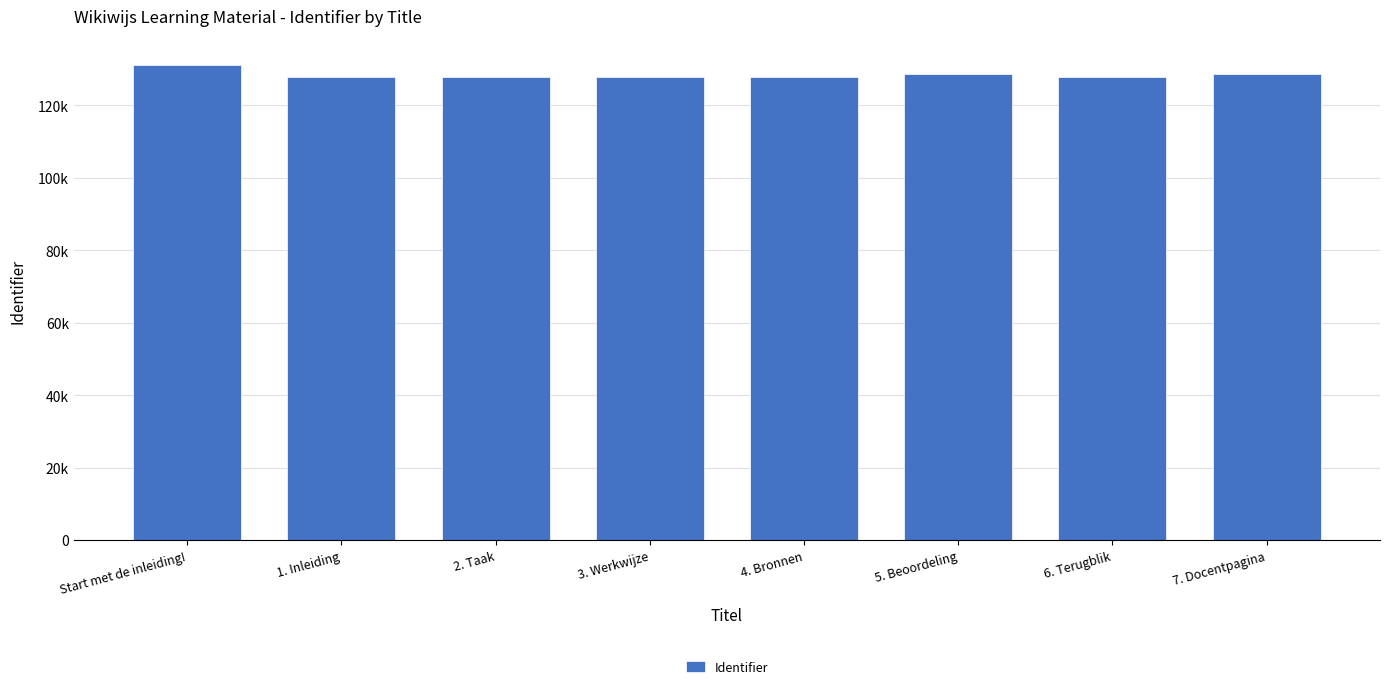

Does the chart contain any negative values?

No